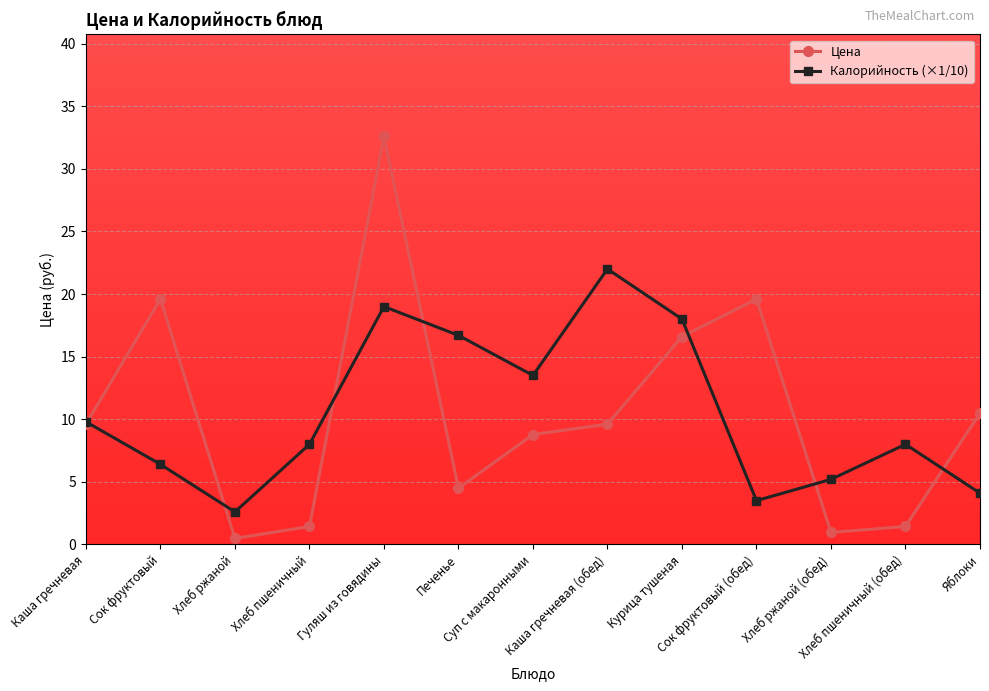

True or false: Цена and Калорийность (×1/10) cross at least once.

True